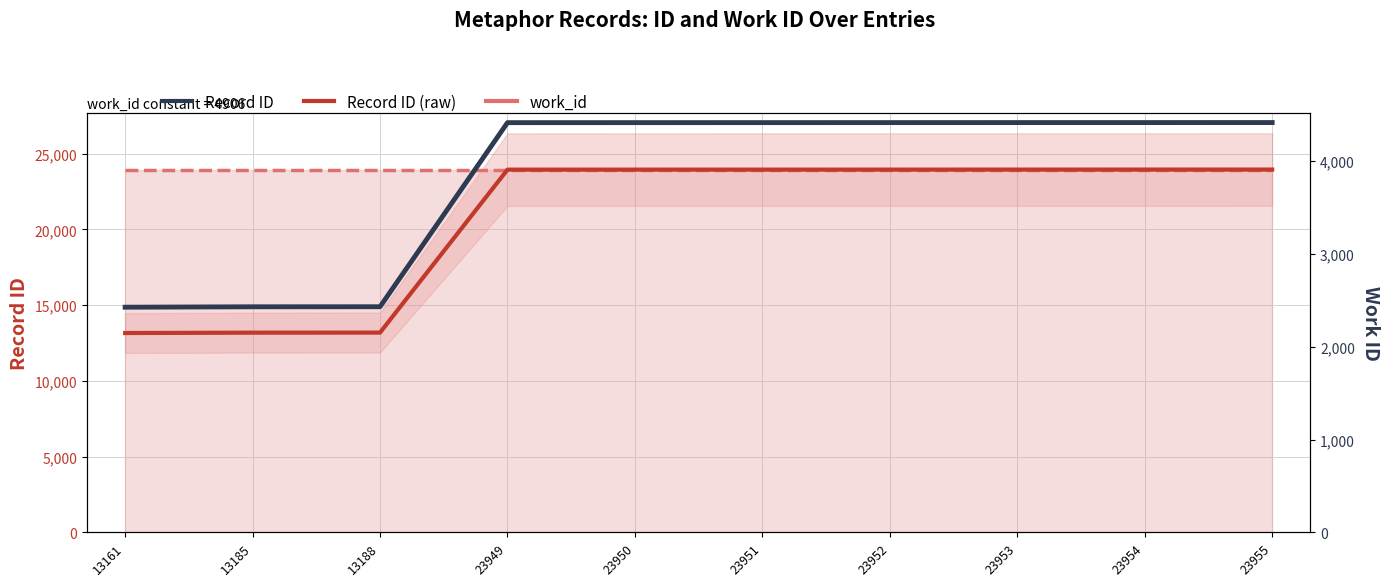

What is the value of the Record ID point at the 10th from the left?

4415.4